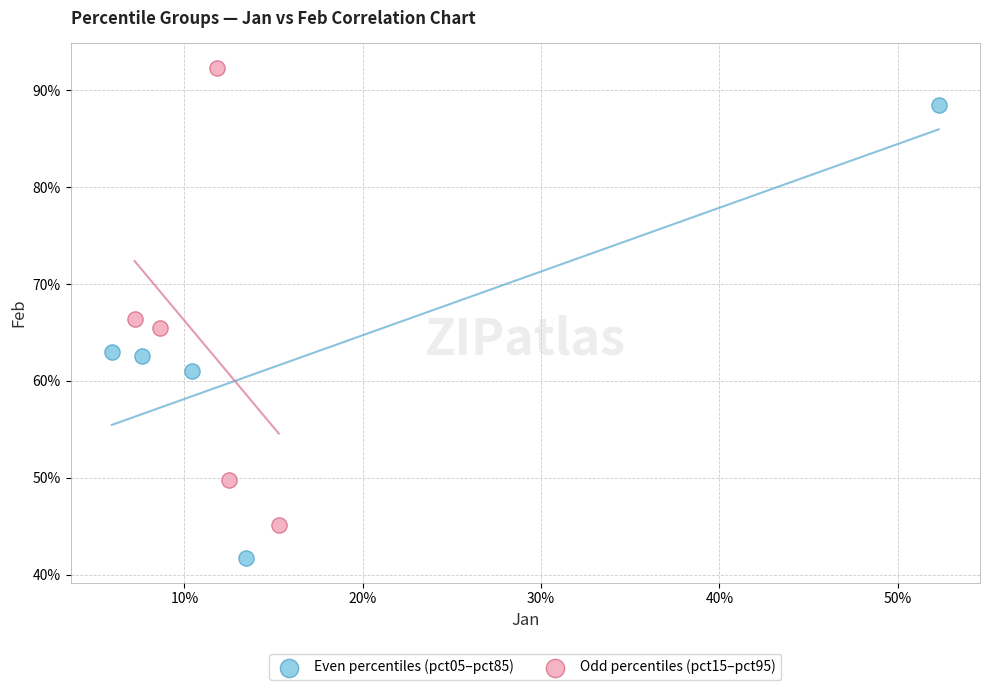

What are all the series names shown in the legend?

Even percentiles (pct05–pct85), Odd percentiles (pct15–pct95)